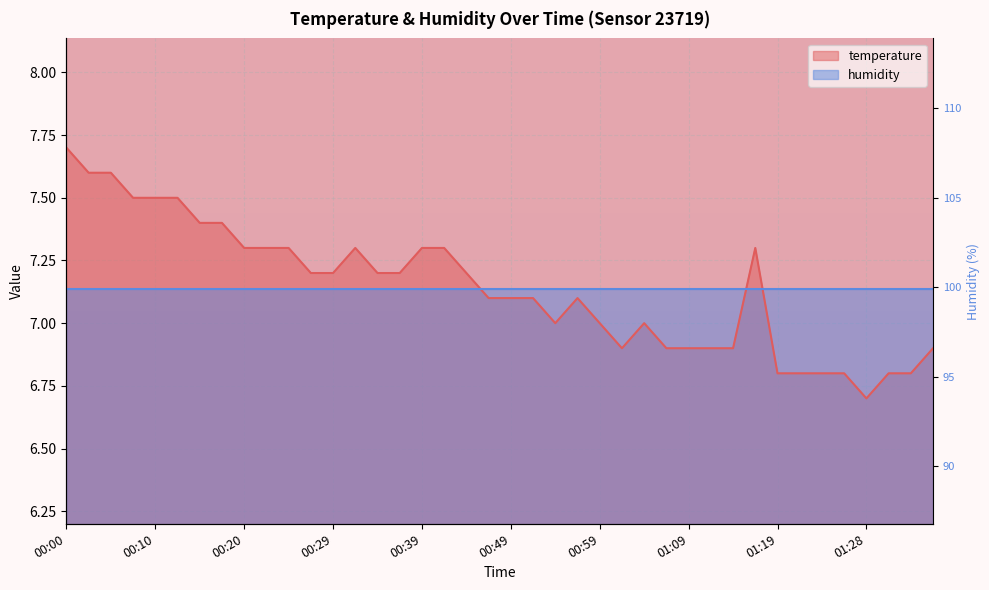

What is the sum of the values at 00:27 and 01:04?

14.2